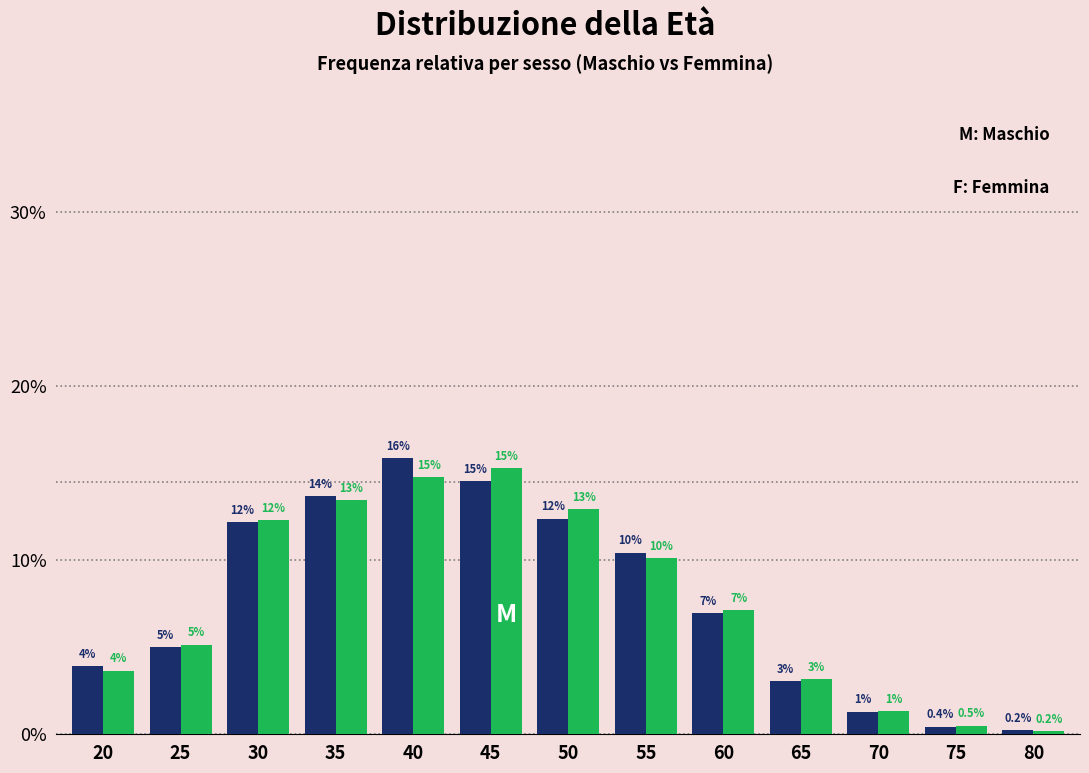

Are the bars horizontal?

No